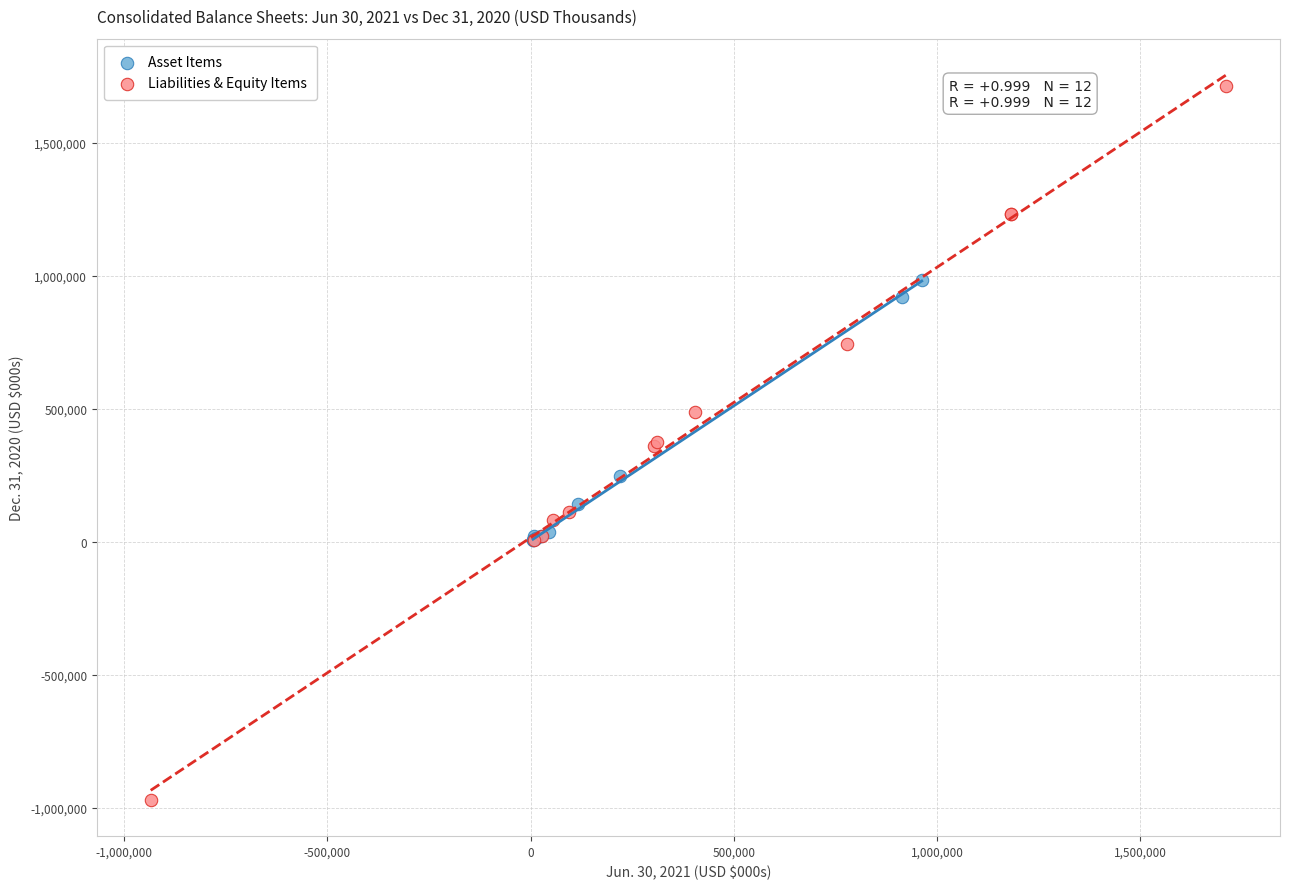

Which series reaches the maximum Y coordinate?

Liabilities & Equity Items